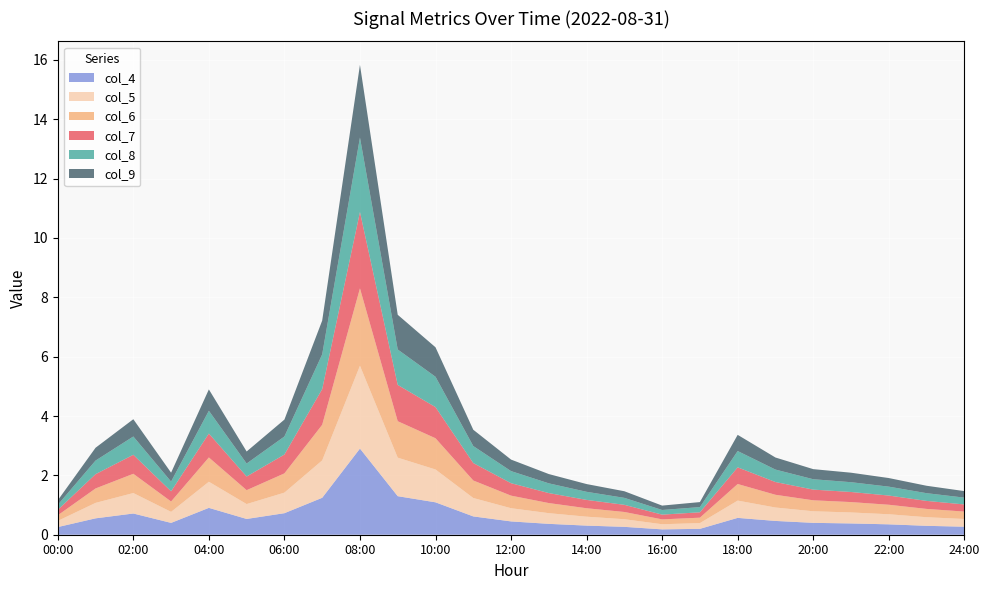

Reading left to right, transcribe all the data shown in this chart.

col_4: 00:00=0.3	01:00=0.6	02:00=0.7	03:00=0.4	04:00=0.9	05:00=0.5	06:00=0.7	07:00=1.2	08:00=2.9	09:00=1.3	10:00=1.1	11:00=0.6	12:00=0.4	13:00=0.4	14:00=0.3	15:00=0.3	16:00=0.2	17:00=0.2	18:00=0.6	19:00=0.5	20:00=0.4	21:00=0.4	22:00=0.3	23:00=0.3	24:00=0.3
col_5: 00:00=0.2	01:00=0.5	02:00=0.7	03:00=0.4	04:00=0.9	05:00=0.5	06:00=0.7	07:00=1.3	08:00=2.8	09:00=1.3	10:00=1.1	11:00=0.6	12:00=0.4	13:00=0.4	14:00=0.3	15:00=0.3	16:00=0.2	17:00=0.2	18:00=0.6	19:00=0.5	20:00=0.4	21:00=0.4	22:00=0.3	23:00=0.3	24:00=0.3
col_6: 00:00=0.2	01:00=0.5	02:00=0.6	03:00=0.3	04:00=0.8	05:00=0.5	06:00=0.6	07:00=1.2	08:00=2.6	09:00=1.2	10:00=1.1	11:00=0.6	12:00=0.4	13:00=0.3	14:00=0.3	15:00=0.2	16:00=0.2	17:00=0.2	18:00=0.6	19:00=0.4	20:00=0.4	21:00=0.3	22:00=0.3	23:00=0.3	24:00=0.2
col_7: 00:00=0.2	01:00=0.5	02:00=0.6	03:00=0.3	04:00=0.8	05:00=0.5	06:00=0.6	07:00=1.2	08:00=2.6	09:00=1.2	10:00=1.0	11:00=0.6	12:00=0.4	13:00=0.3	14:00=0.3	15:00=0.2	16:00=0.2	17:00=0.2	18:00=0.6	19:00=0.4	20:00=0.4	21:00=0.3	22:00=0.3	23:00=0.3	24:00=0.2
col_8: 00:00=0.2	01:00=0.5	02:00=0.6	03:00=0.3	04:00=0.8	05:00=0.4	06:00=0.6	07:00=1.2	08:00=2.5	09:00=1.2	10:00=1.0	11:00=0.6	12:00=0.4	13:00=0.3	14:00=0.3	15:00=0.2	16:00=0.2	17:00=0.2	18:00=0.5	19:00=0.4	20:00=0.3	21:00=0.3	22:00=0.3	23:00=0.3	24:00=0.2
col_9: 00:00=0.2	01:00=0.4	02:00=0.6	03:00=0.3	04:00=0.7	05:00=0.4	06:00=0.6	07:00=1.1	08:00=2.4	09:00=1.2	10:00=1.0	11:00=0.5	12:00=0.4	13:00=0.3	14:00=0.3	15:00=0.2	16:00=0.1	17:00=0.2	18:00=0.5	19:00=0.4	20:00=0.3	21:00=0.3	22:00=0.3	23:00=0.2	24:00=0.2